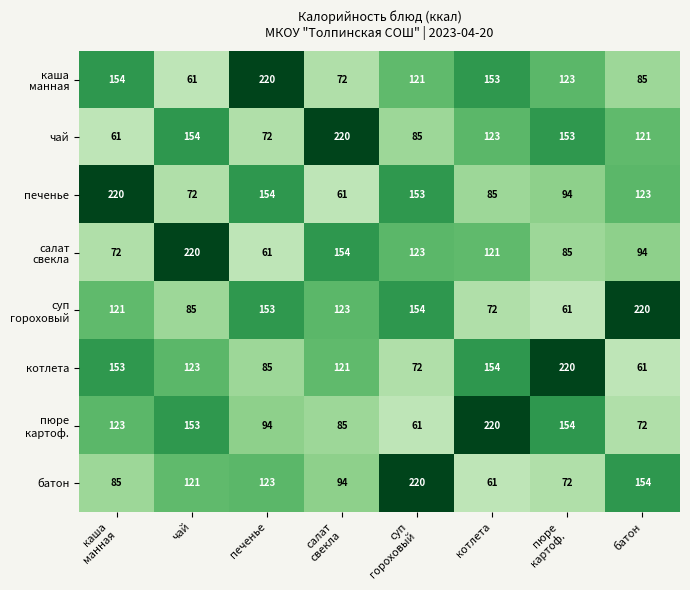

True or false: печенье has a value of 72 at чай.

True